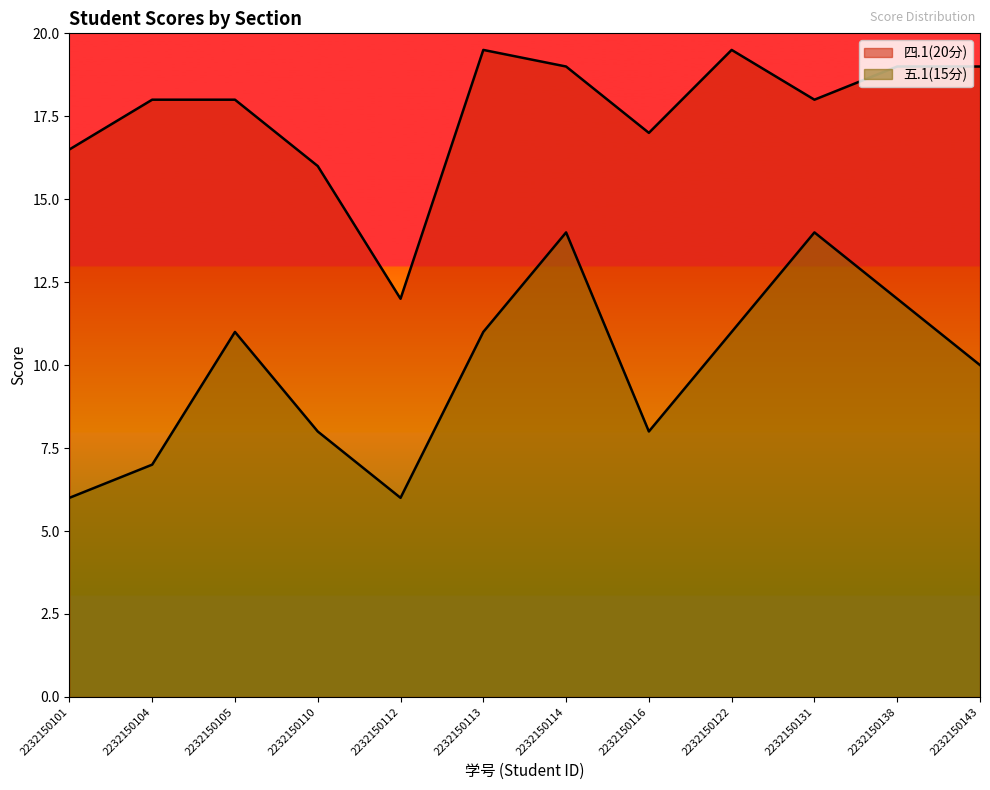

Is it true that 四.1(20分) equals 19.0 at 2232150138?

True